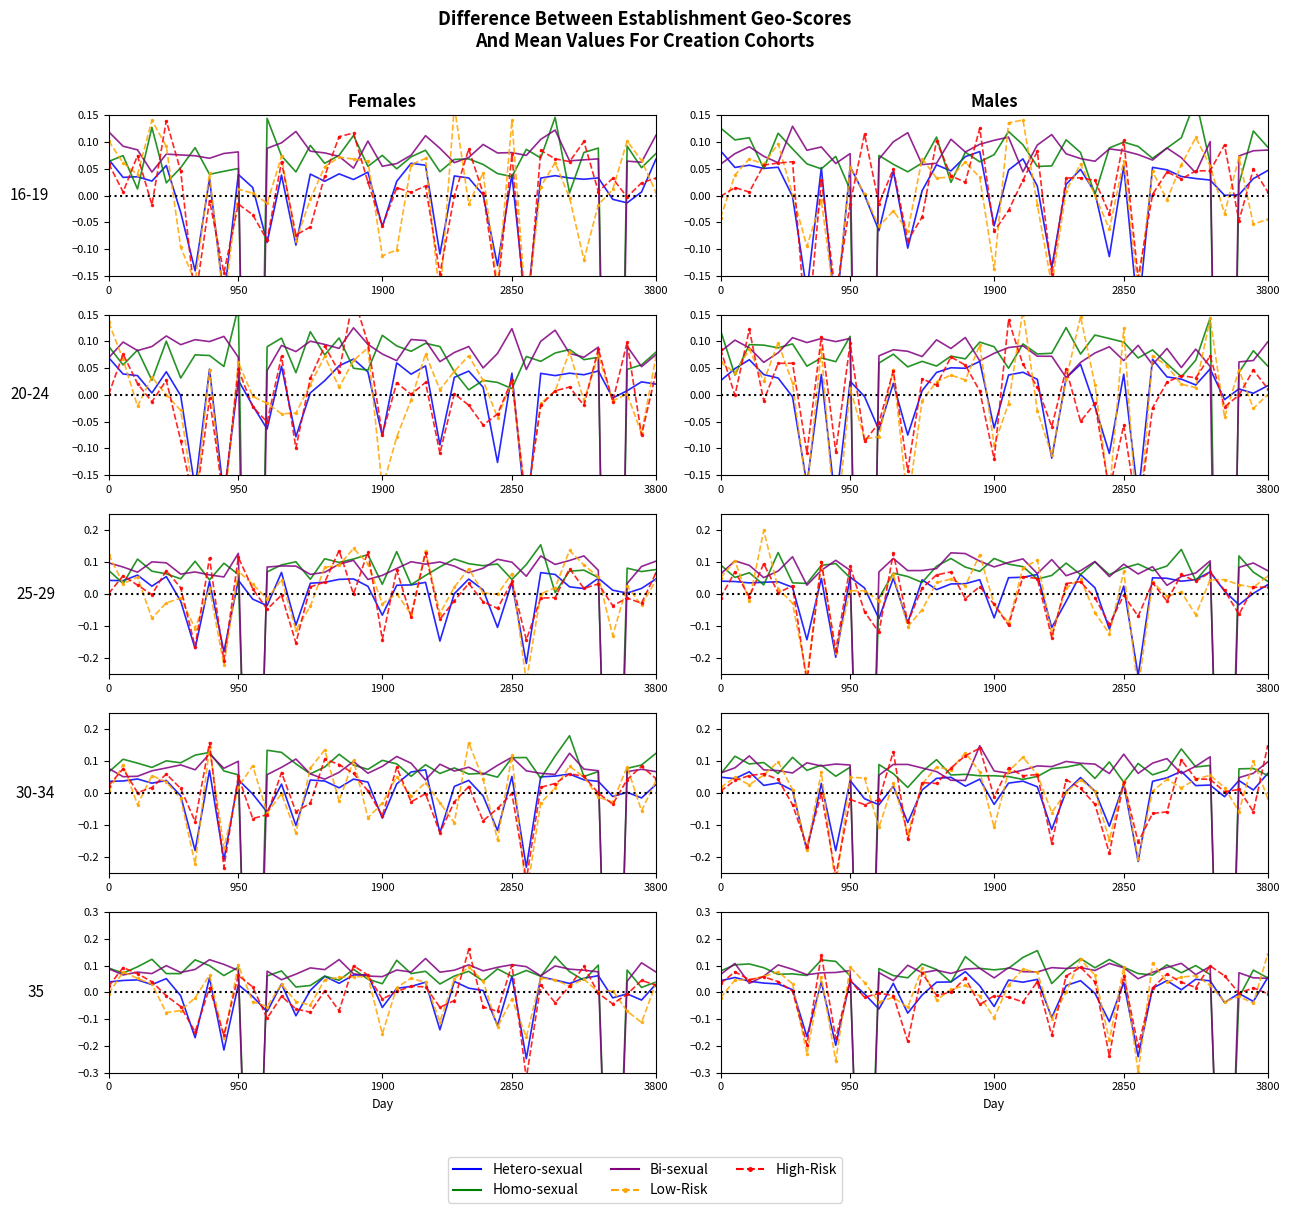

What is the difference between the maximum and minimum values in the Homo-sexual series?

1.6